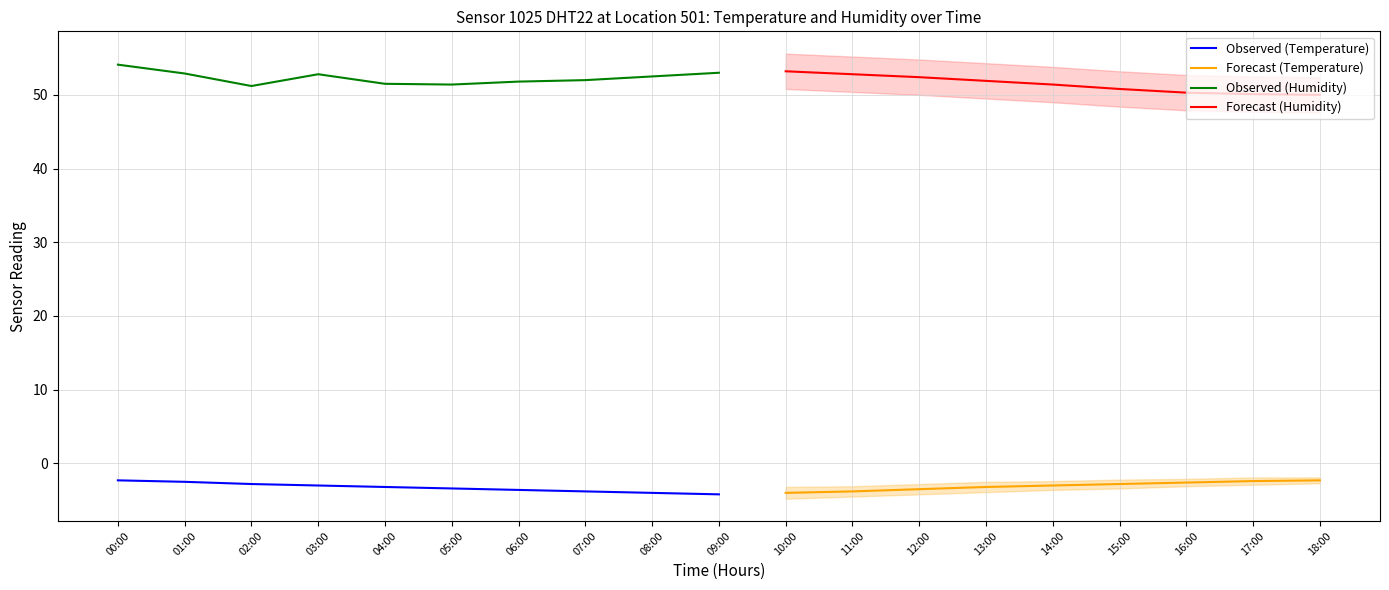

At which label does humidity reach its peak?

00:00